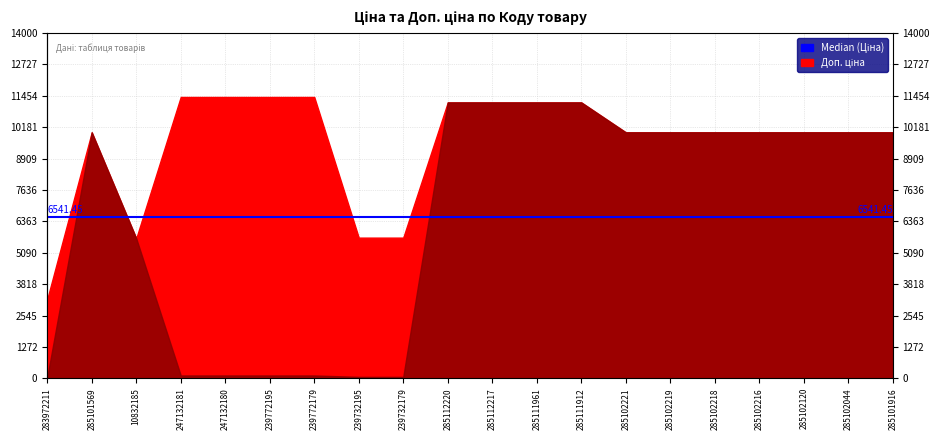

The Доп. ціна series shows 9975.0 at 285101916. True or false?

True